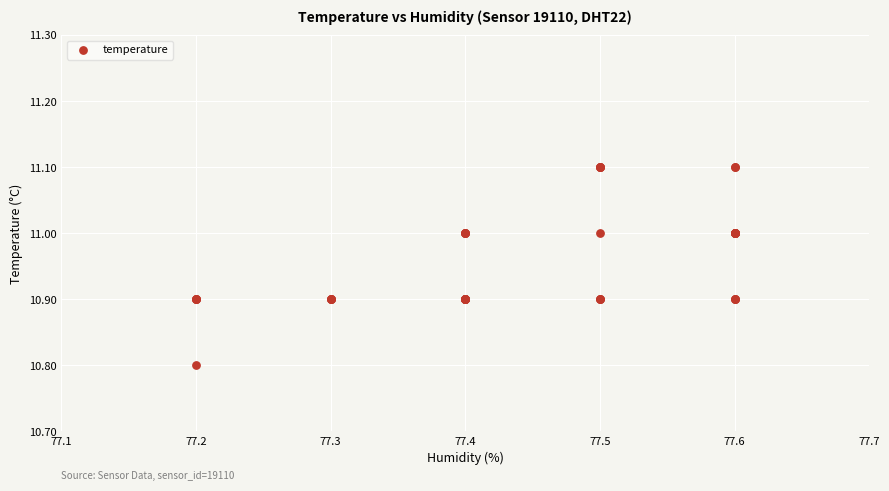

What Y value in the scatter plot is closest to 10?

10.8